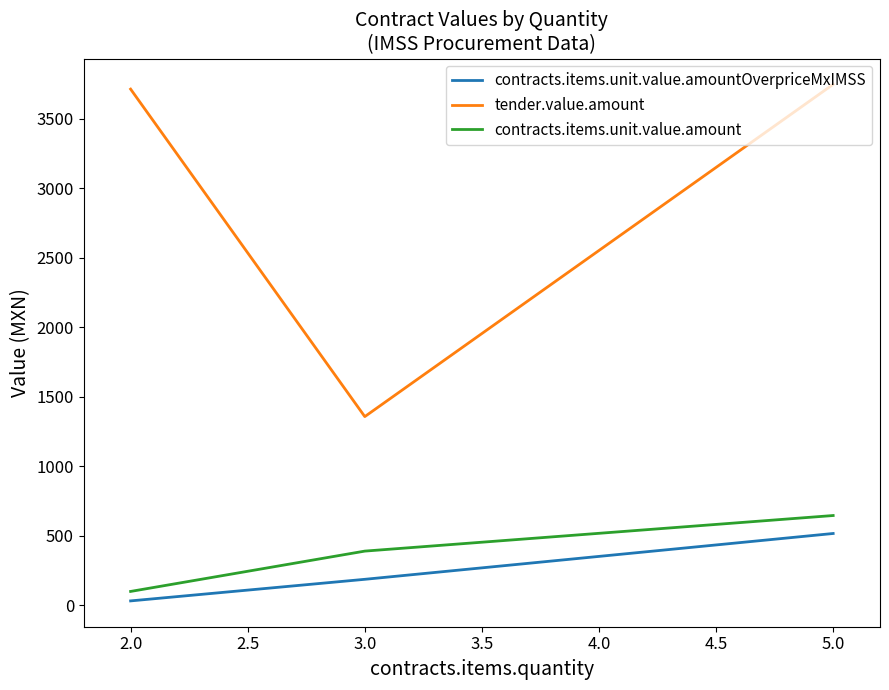

How many data points in contracts.items.unit.value.amount are above 390?

1